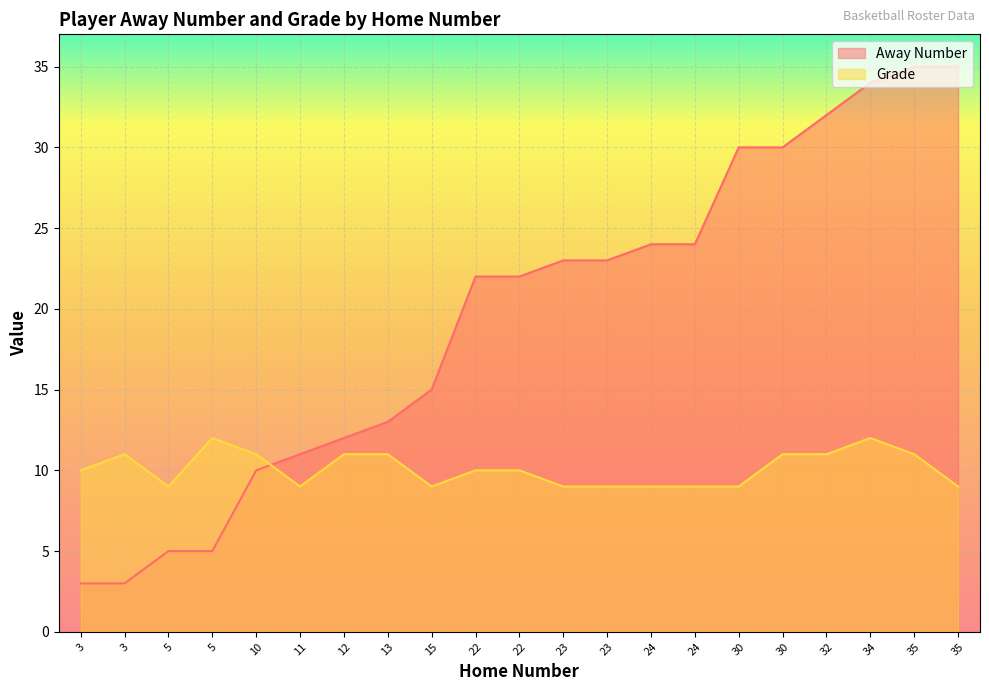

What is the value of the Away Number point at the 21st from the left?

35